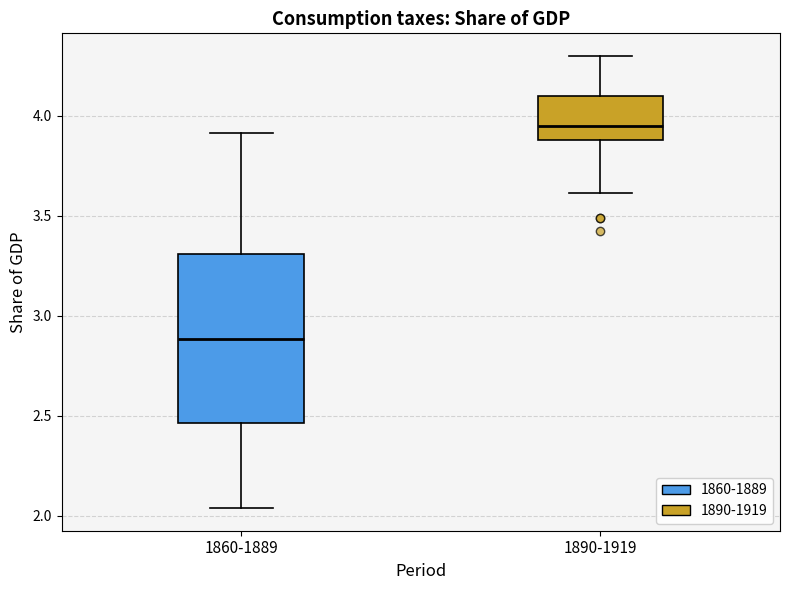

Which box has the highest median line?

1890-1919